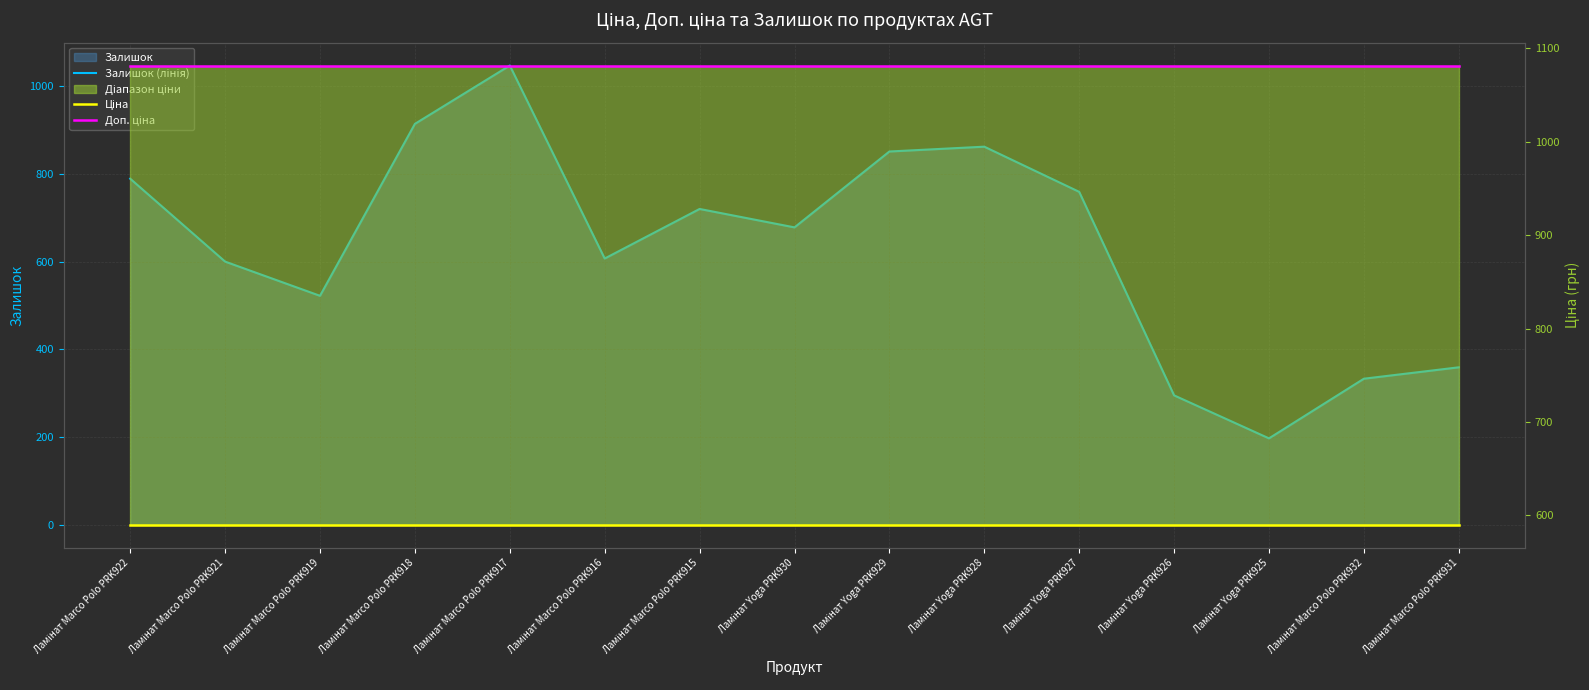

The value of Залишок (лінія) at Ламінат Marco Polo PRK915 is 341.5. True or false?

False